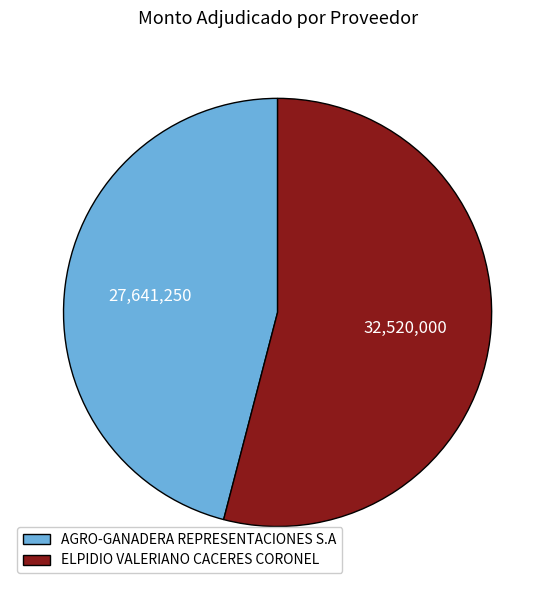

Is there a majority slice in this chart?

Yes